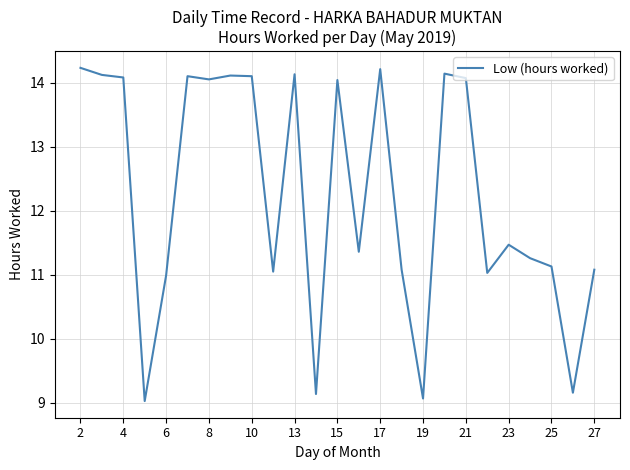

What is the smallest value displayed?

9.0